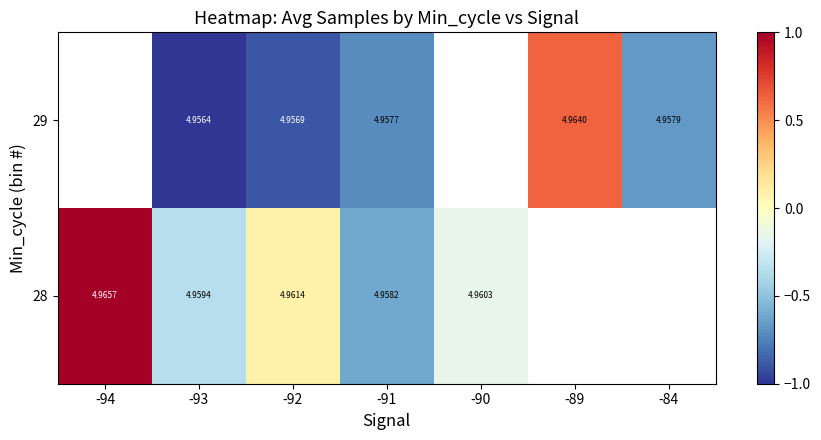

At how many categories does at least one series exceed 0?

3